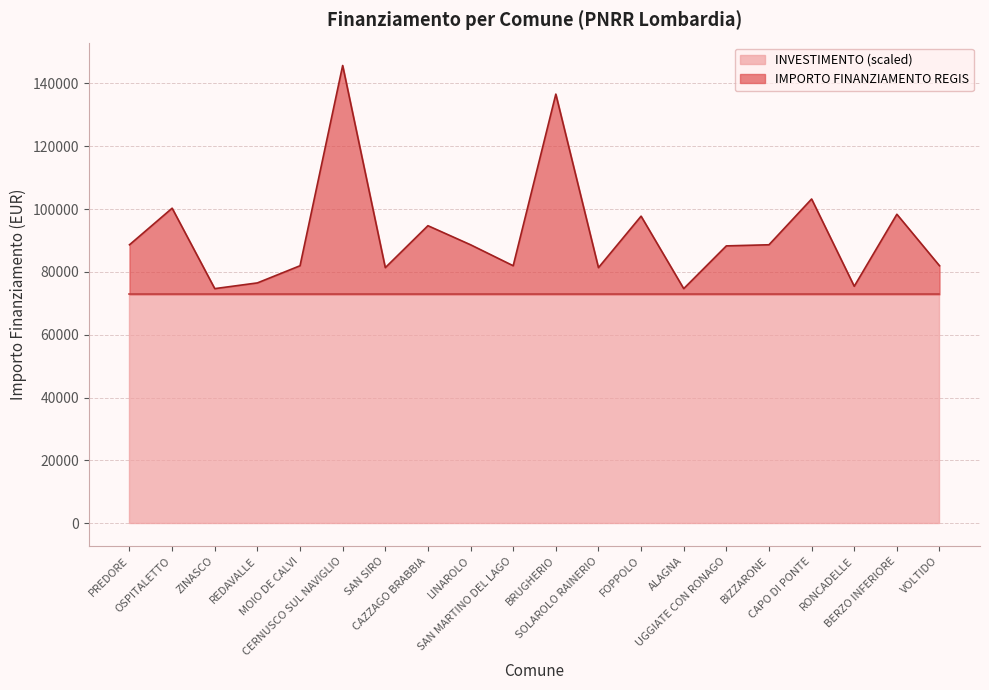

How many points are lower than both their immediate neighbors (excluding endpoints)?

6